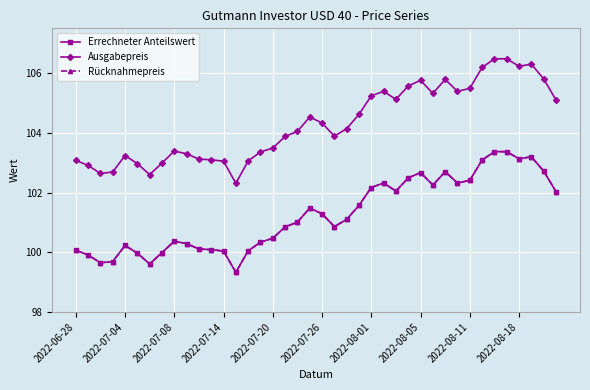

How many interior local valleys does the Errechneter Anteilswert series have?

8